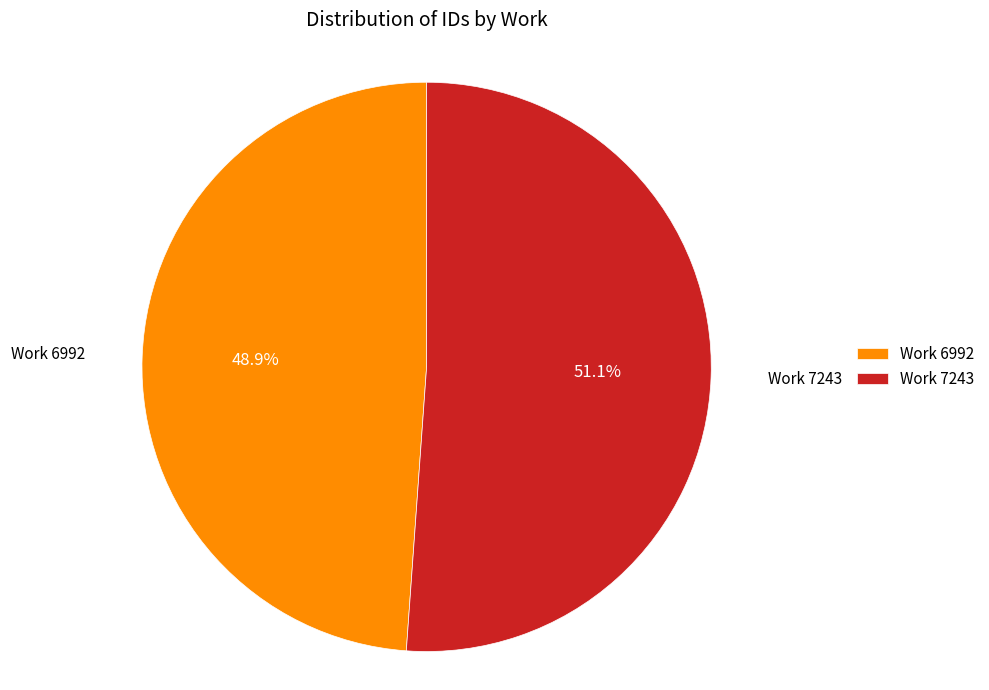

Count the number of slices in the pie.

2